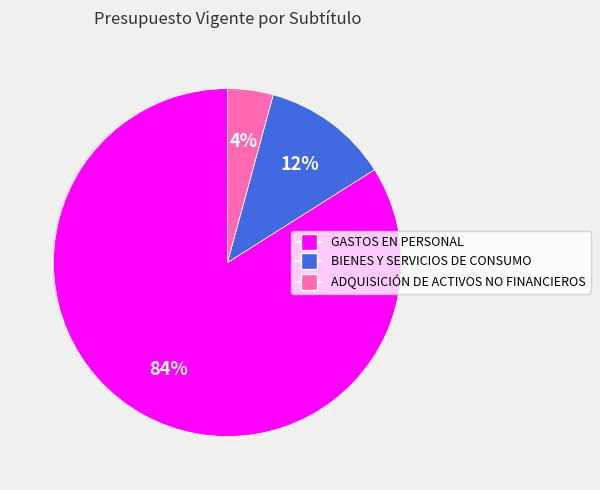

How many slices are in this pie chart?

3